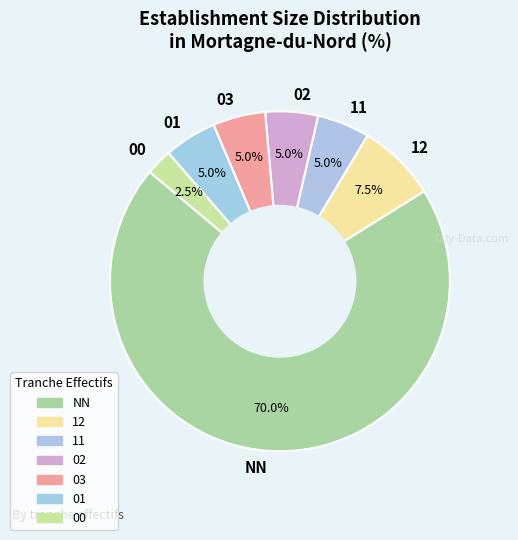

How many slices are in this pie chart?

7